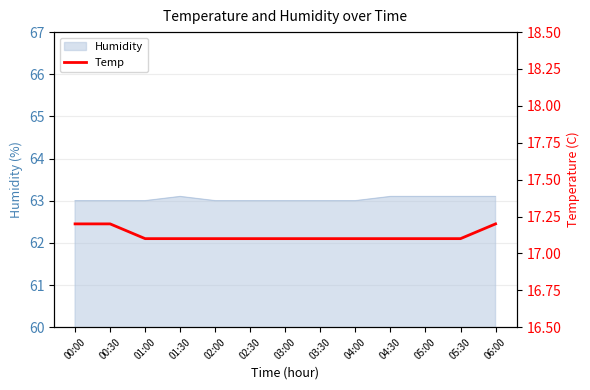

The value of Humidity at 00:30 is 63.0. True or false?

True